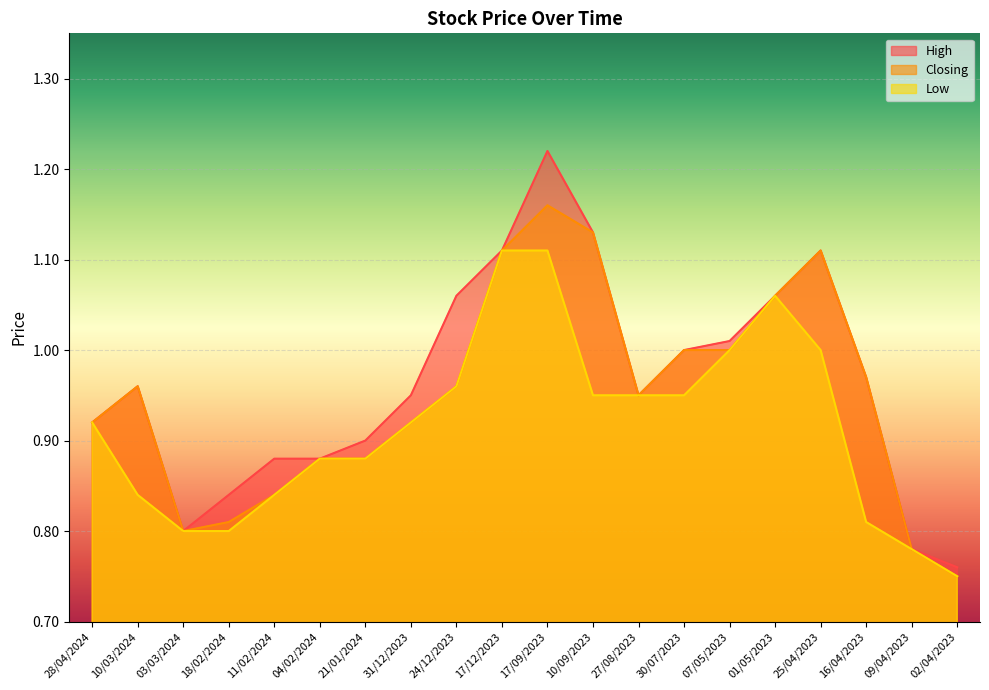

What position from the right is 10/09/2023?

9